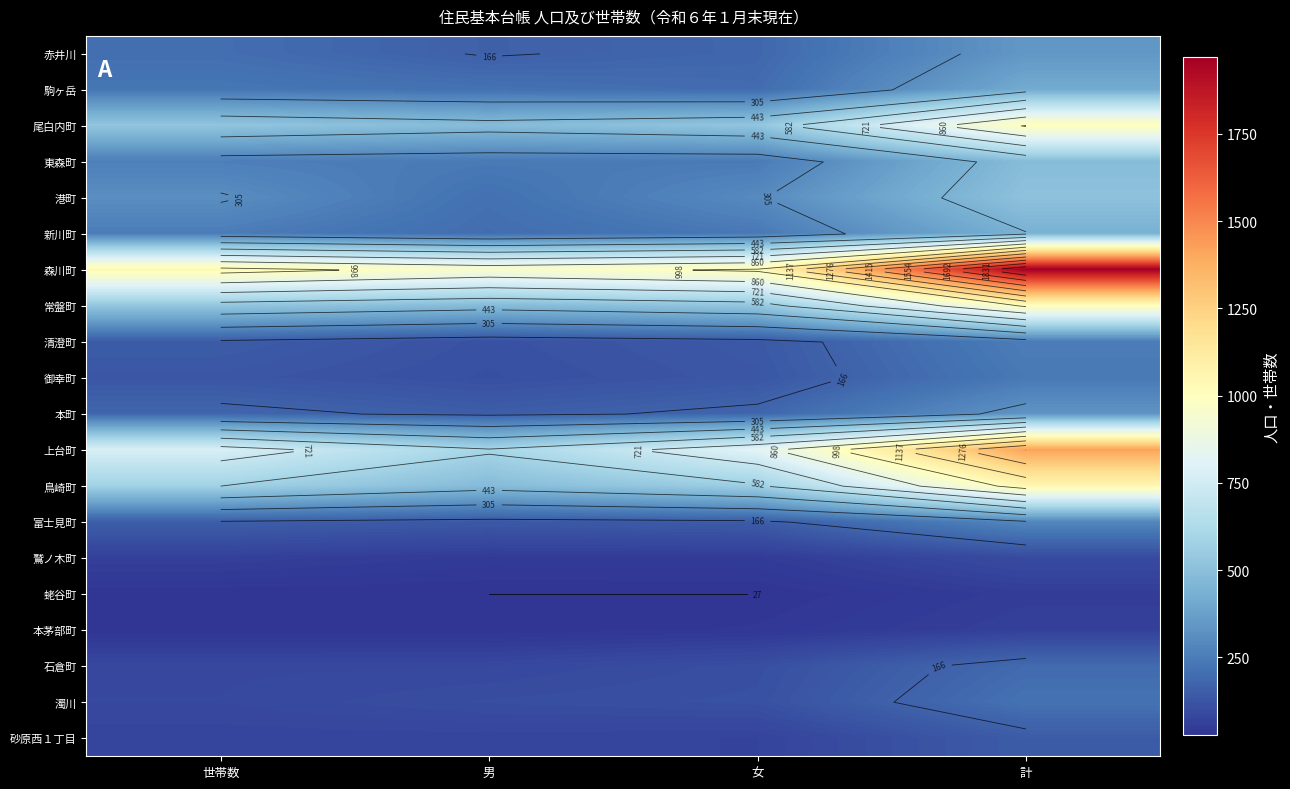

What is the highest value of the 森川町 series?

1970